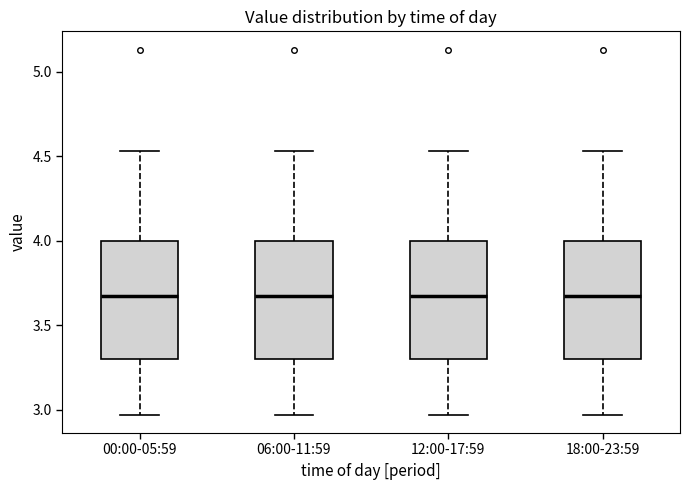

Where is the upper edge of the box for 06:00-11:59 on the y-axis? The values are not printed on the chart, so give them approximately, as read against the axis.

4.00